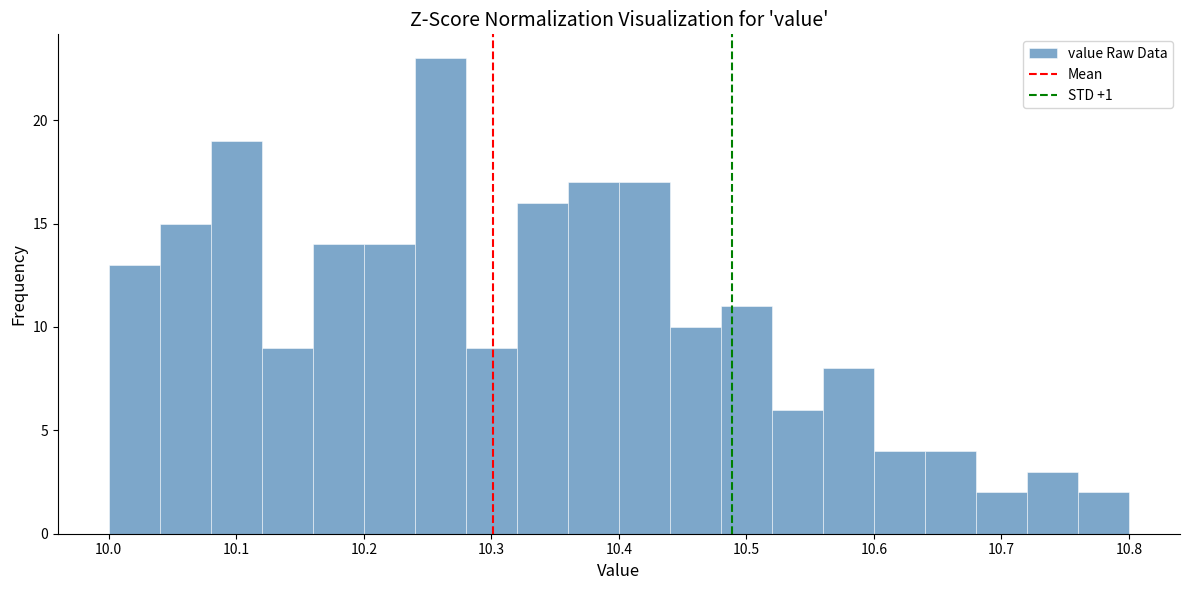

Reading left to right, list every bar in this chart as the range it spans on the x-axis followed by its height. The values are not printed on the chart, so give them approximately, as read against the axis.

10.00 to 10.04: 13
10.04 to 10.08: 15
10.08 to 10.12: 19
10.12 to 10.16: 9
10.16 to 10.20: 14
10.20 to 10.24: 14
10.24 to 10.28: 23
10.28 to 10.32: 9
10.32 to 10.36: 16
10.36 to 10.40: 17
10.40 to 10.44: 17
10.44 to 10.48: 10
10.48 to 10.52: 11
10.52 to 10.56: 6
10.56 to 10.60: 8
10.60 to 10.64: 4
10.64 to 10.68: 4
10.68 to 10.72: 2
10.72 to 10.76: 3
10.76 to 10.80: 2